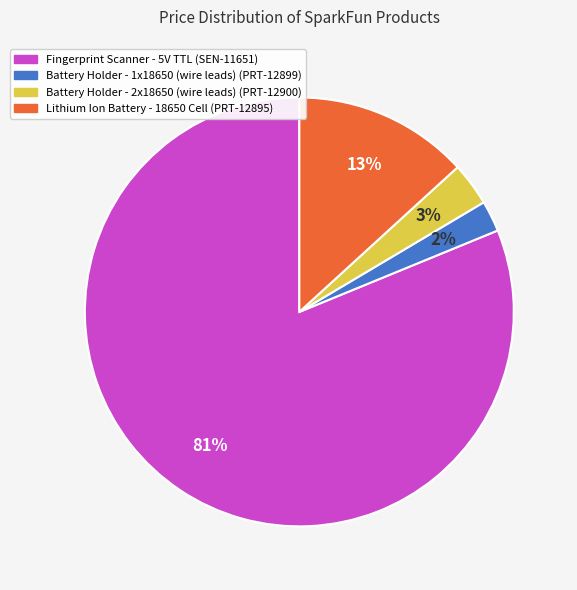

What is the majority slice?

Fingerprint Scanner - 5V TTL